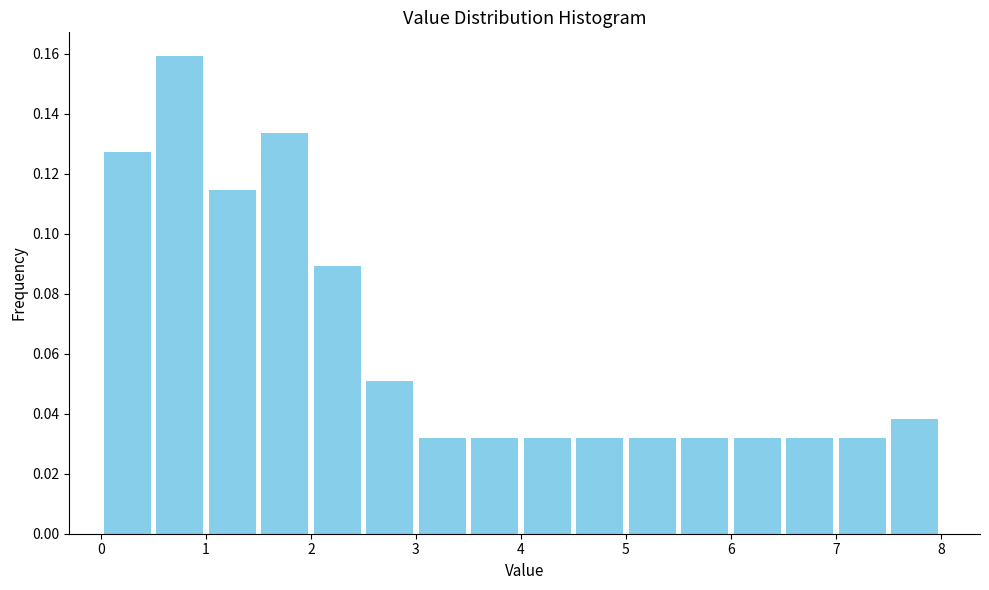

Reading left to right, transcribe this chart: for each bar, give the range it covers on the x-axis and its height. The values are not printed on the chart, so give them approximately, as read against the axis.

0.0 to 0.5: 0.128
0.5 to 1.0: 0.160
1.0 to 1.5: 0.114
1.5 to 2.0: 0.134
2.0 to 2.5: 0.090
2.5 to 3.0: 0.050
3.0 to 3.5: 0.032
3.5 to 4.0: 0.032
4.0 to 4.5: 0.032
4.5 to 5.0: 0.032
5.0 to 5.5: 0.032
5.5 to 6.0: 0.032
6.0 to 6.5: 0.032
6.5 to 7.0: 0.032
7.0 to 7.5: 0.032
7.5 to 8.0: 0.038